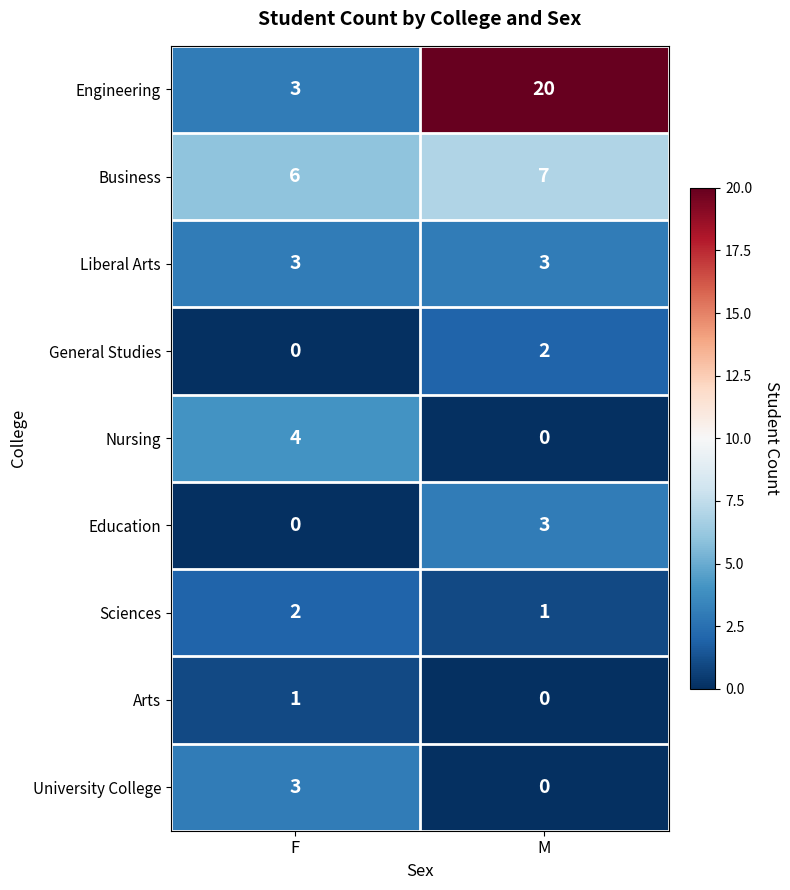

Is the value of General Studies at M greater than the value of Sciences at M?

Yes